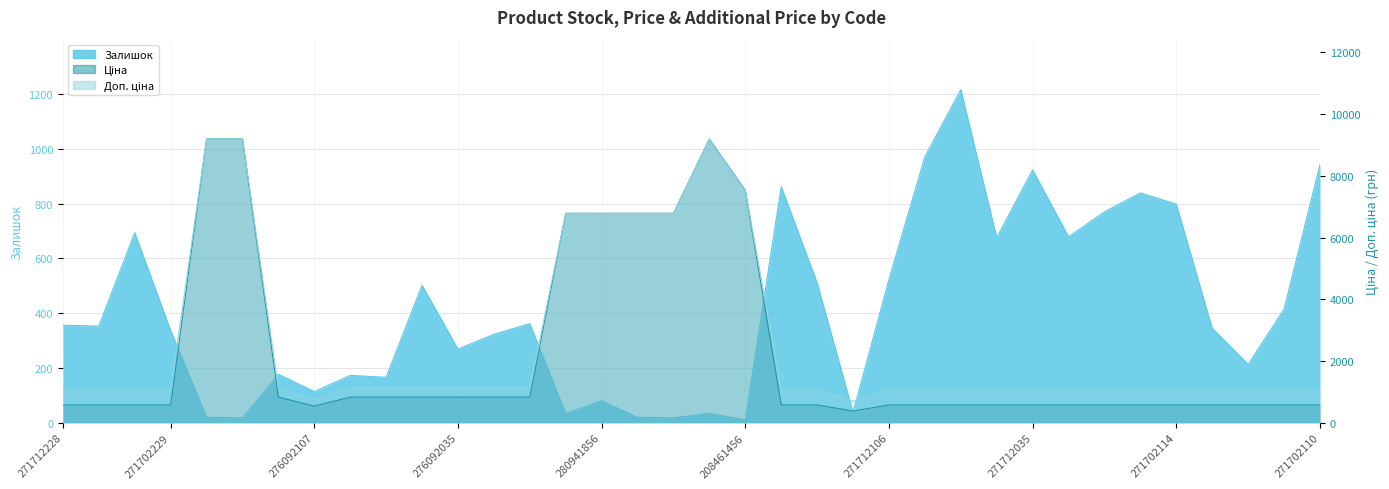

In Ціна, how many points are higher than both neighbors (excluding endpoints)?

1